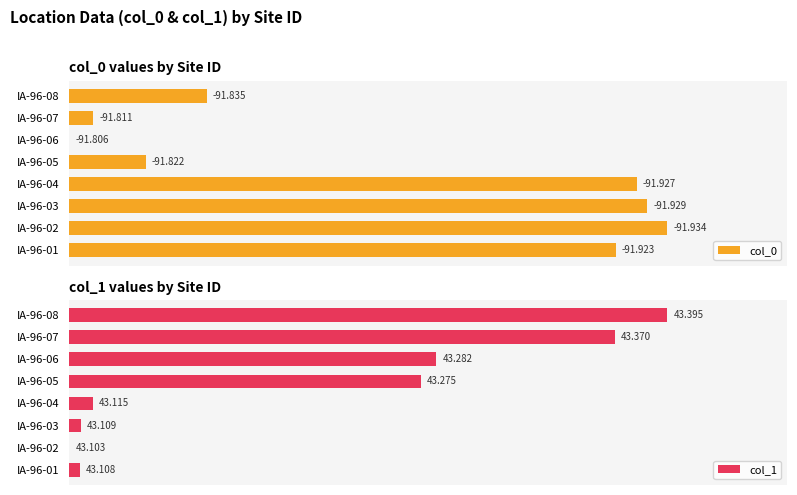

How many groups of bars are there?

8